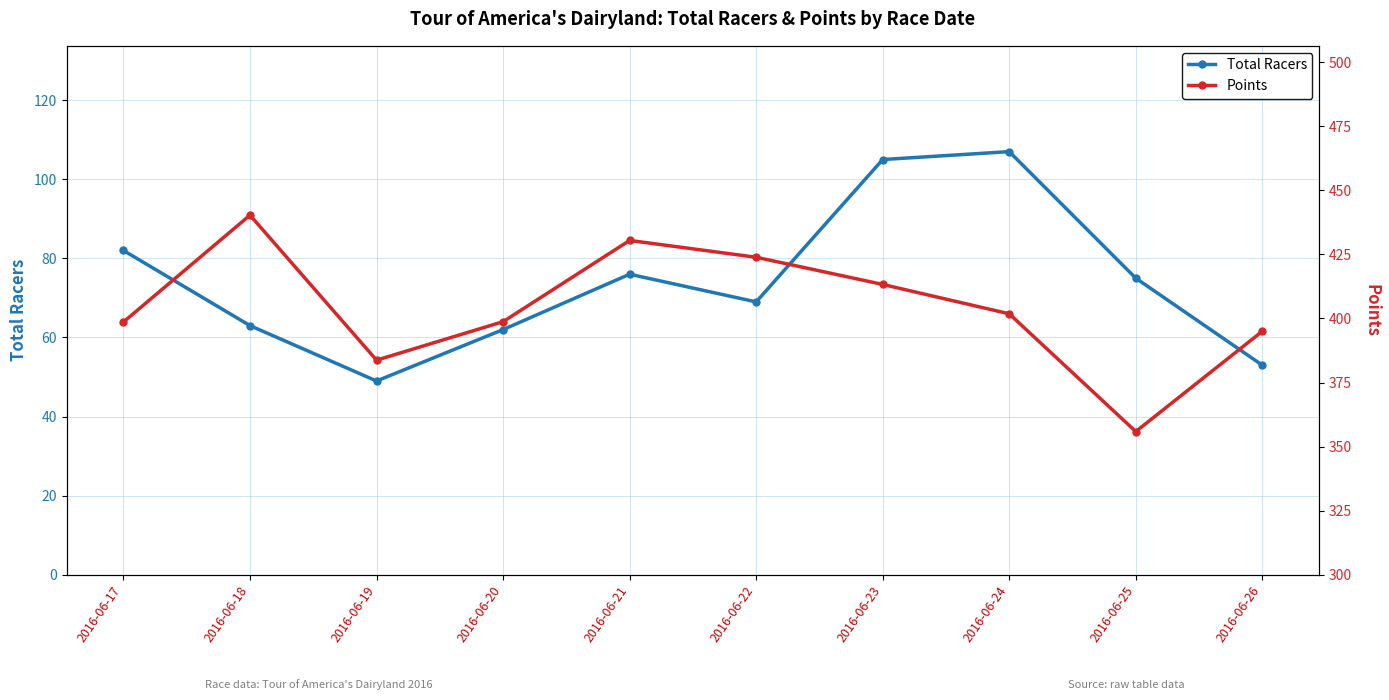

What is the value of the Points point at the 2nd from the left?

440.3